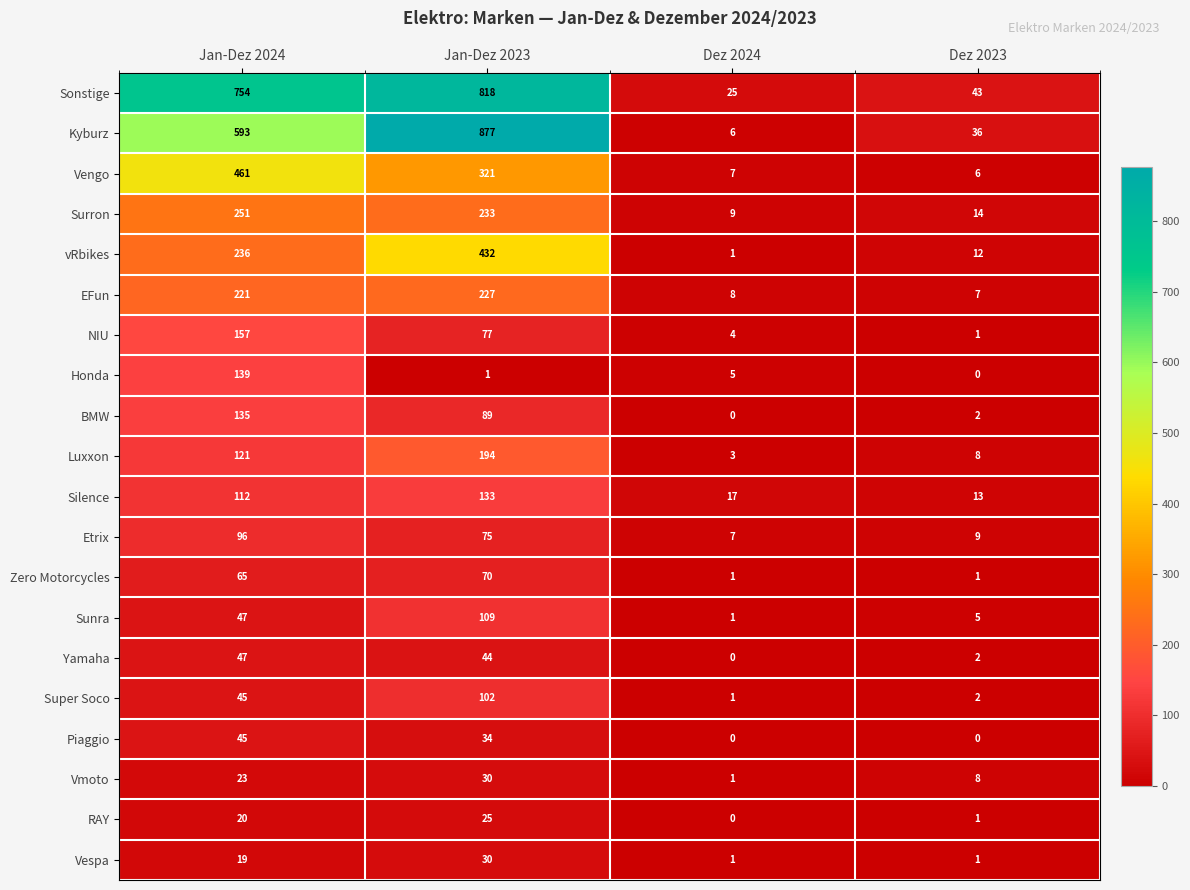

At which label does Honda first exceed 5?

Jan-Dez 2024